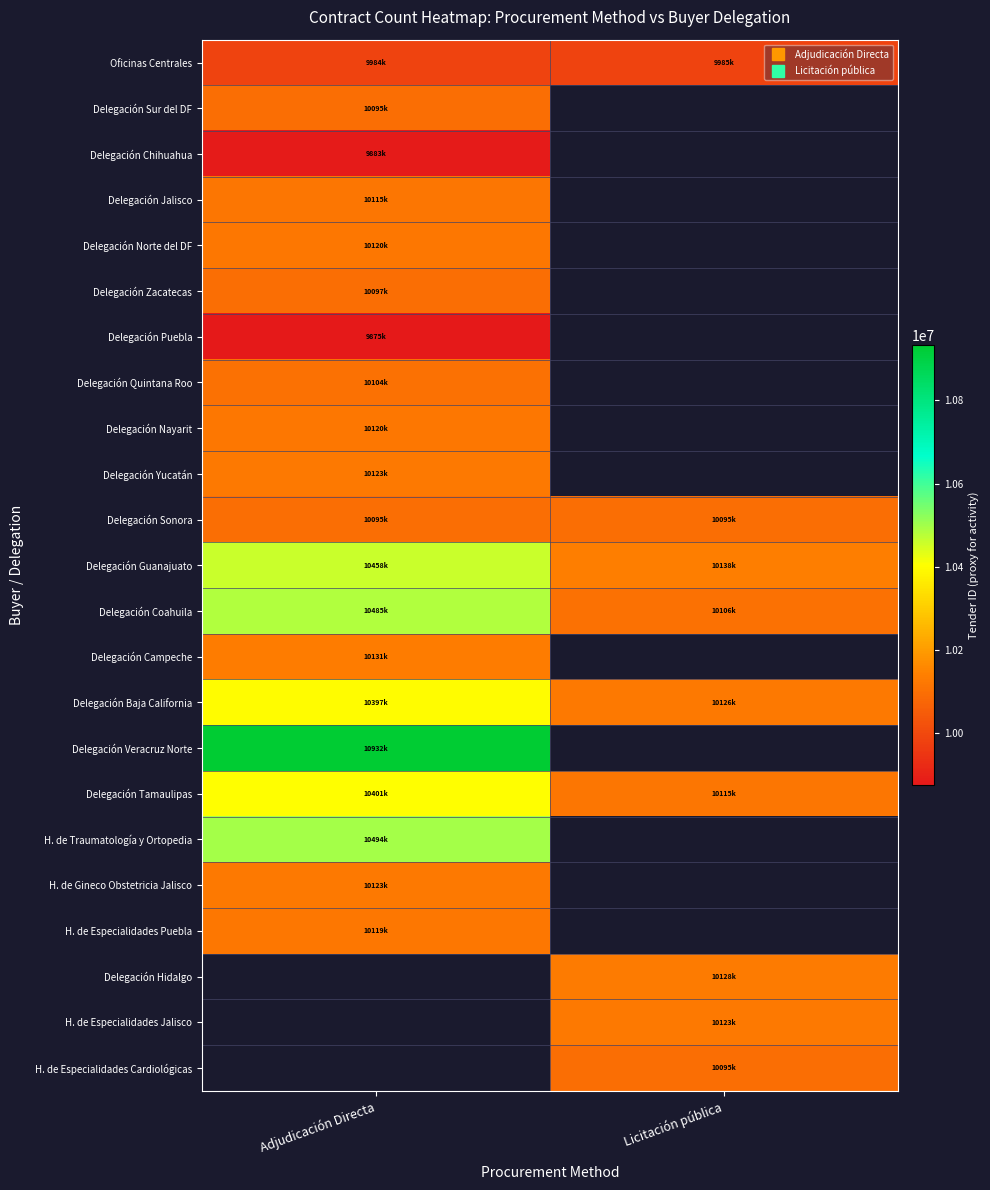

Count the number of data series in this chart.

23